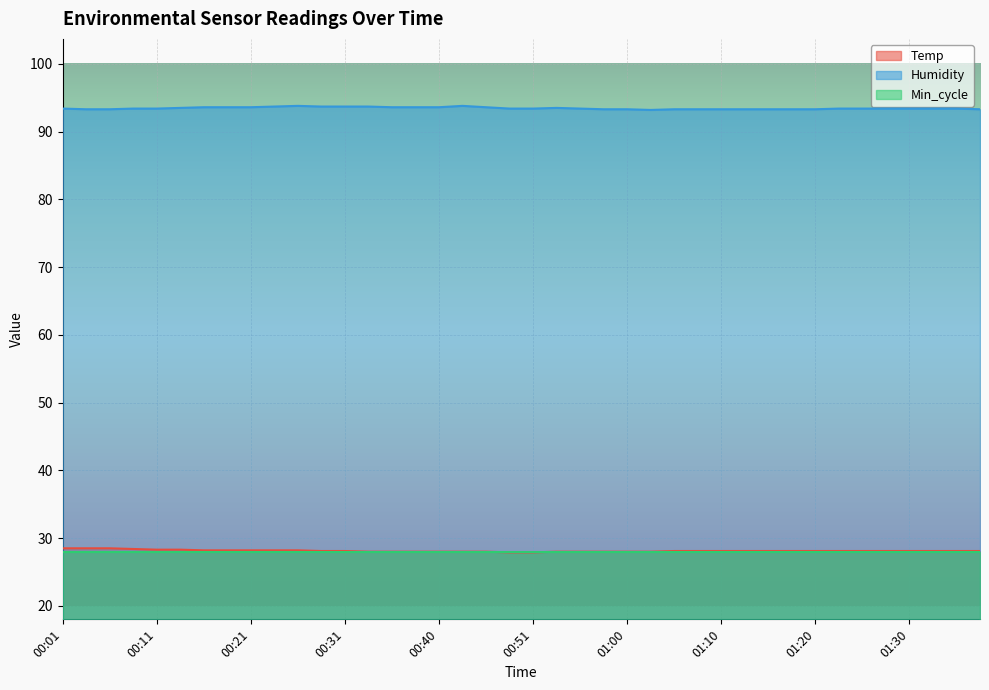

Which series has the largest total across all categories?

Humidity